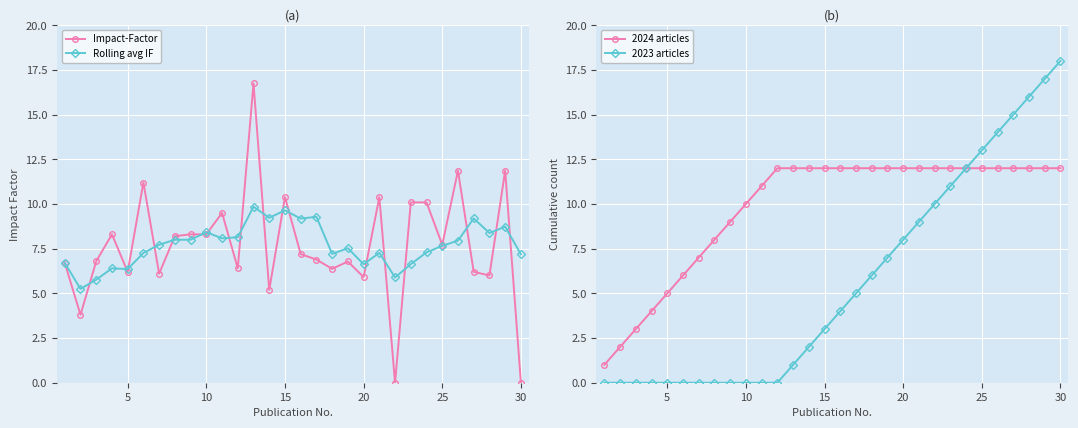

True or false: Impact-Factor has more than 2 points higher than both neighbors.

True